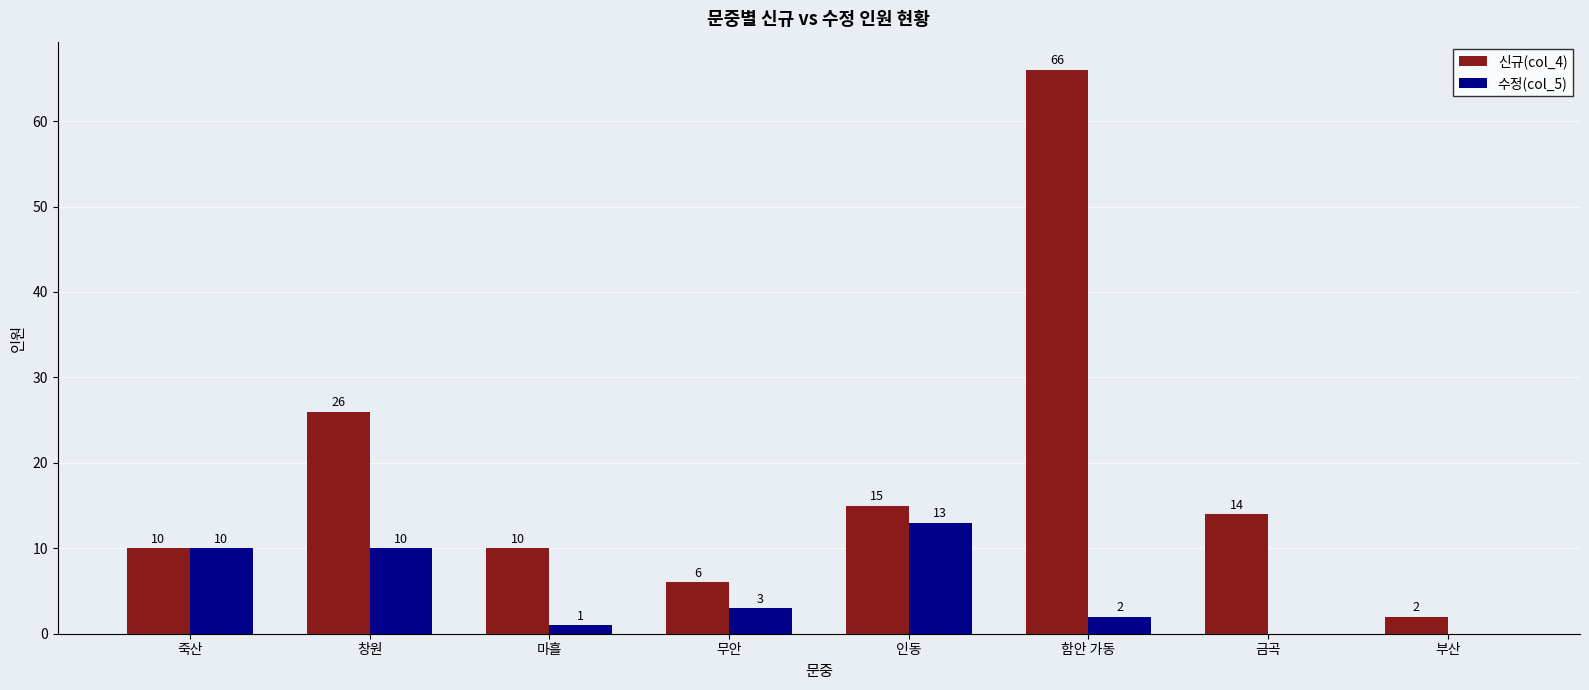

Which series has the widest spread of values?

신규(col_4)